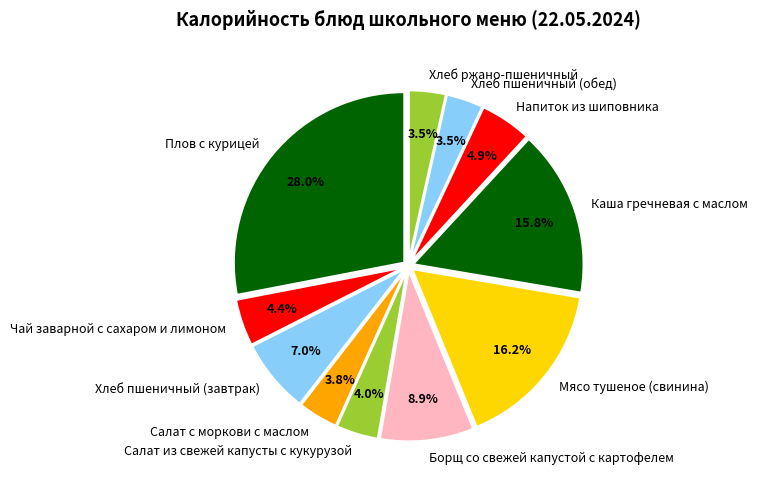

Which has a higher value, Хлеб пшеничный (обед) or Напиток из шиповника?

Напиток из шиповника